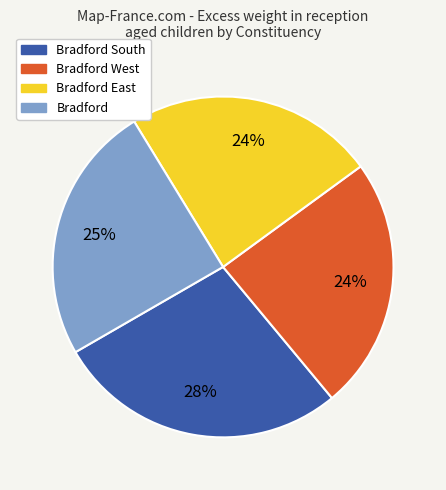

To the nearest percent, what is the difference between the largest and smallest slice percentages?

4%